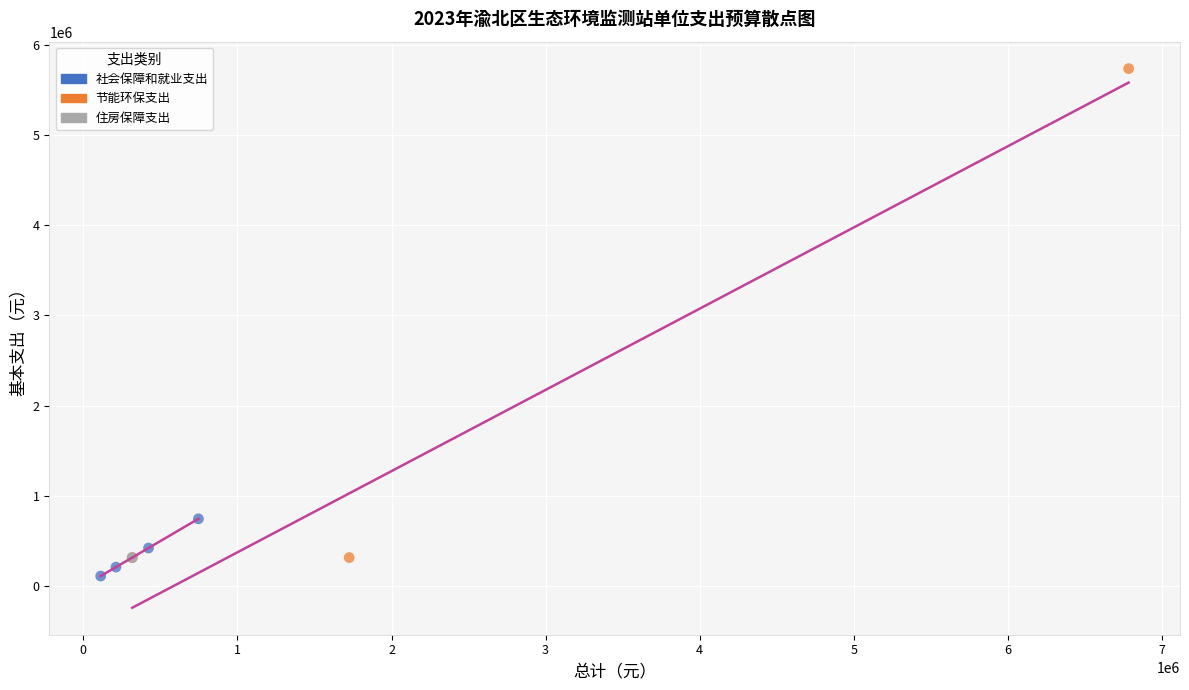

What are all the series names shown in the legend?

社会保障和就业支出, 节能环保支出, 住房保障支出